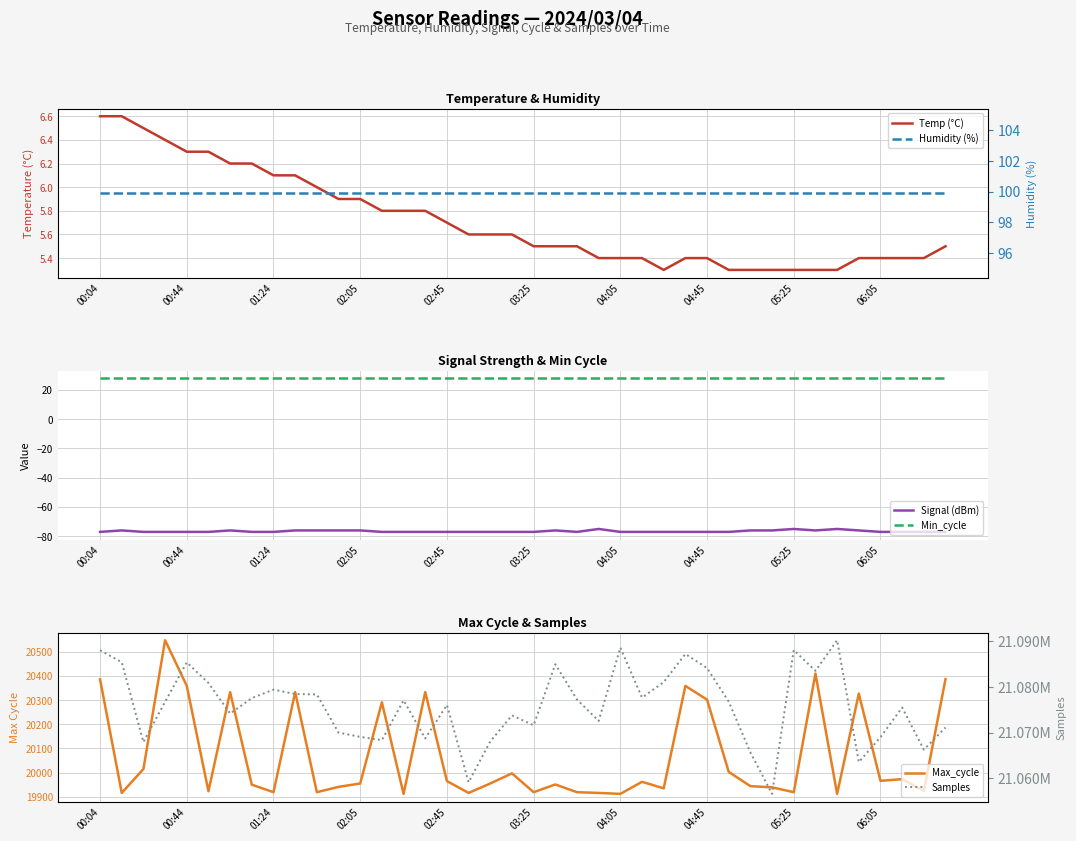

What is the minimum value for Max_cycle?

19912.0